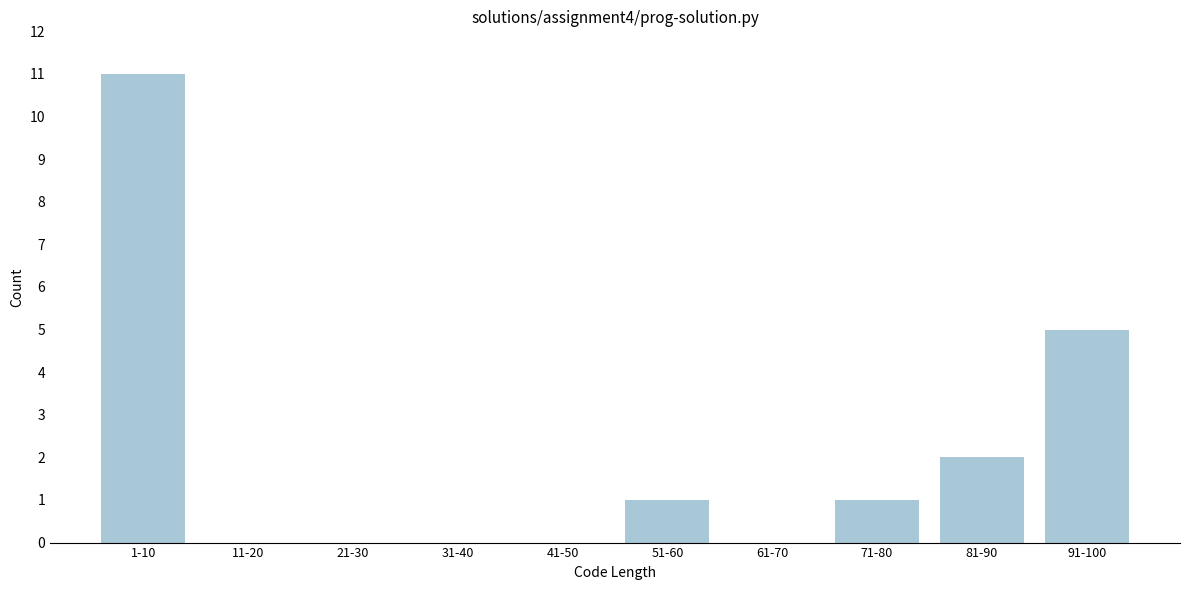

Reading right to left, transcribe all the data shown in this chart.

91-100=5	81-90=2	71-80=1	61-70=0	51-60=1	41-50=0	31-40=0	21-30=0	11-20=0	1-10=11